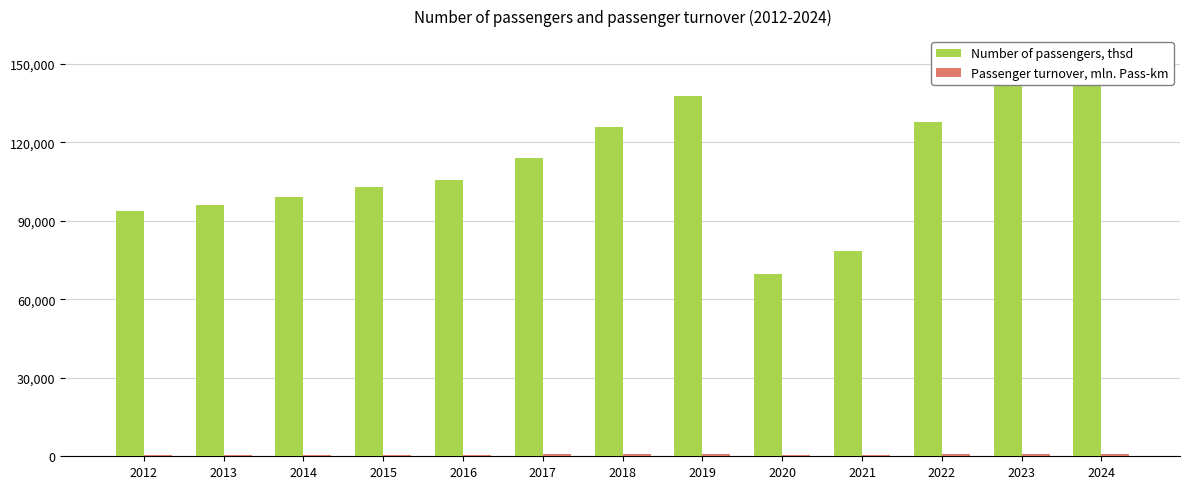

Are the bars grouped side by side (vs. stacked)?

Yes